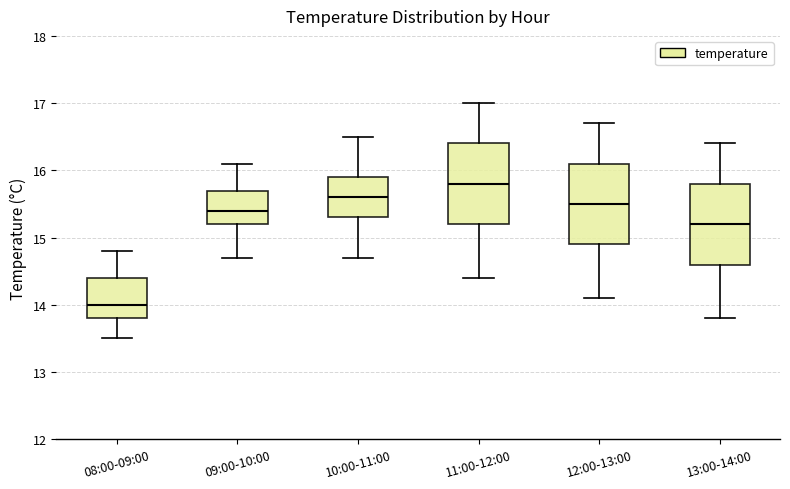

Reading left to right, transcribe this box plot: for each box, give where its median line is, the range the box spans, and where its two whiskers end, as read against the y-axis. The values are not printed on the chart, so give them approximately, as read against the axis.

08:00-09:00: median 14.0, box 13.8 to 14.4, whiskers 13.5 to 14.8
09:00-10:00: median 15.4, box 15.2 to 15.7, whiskers 14.7 to 16.1
10:00-11:00: median 15.6, box 15.3 to 15.9, whiskers 14.7 to 16.5
11:00-12:00: median 15.8, box 15.2 to 16.4, whiskers 14.4 to 17.0
12:00-13:00: median 15.5, box 14.9 to 16.1, whiskers 14.1 to 16.7
13:00-14:00: median 15.2, box 14.6 to 15.8, whiskers 13.8 to 16.4